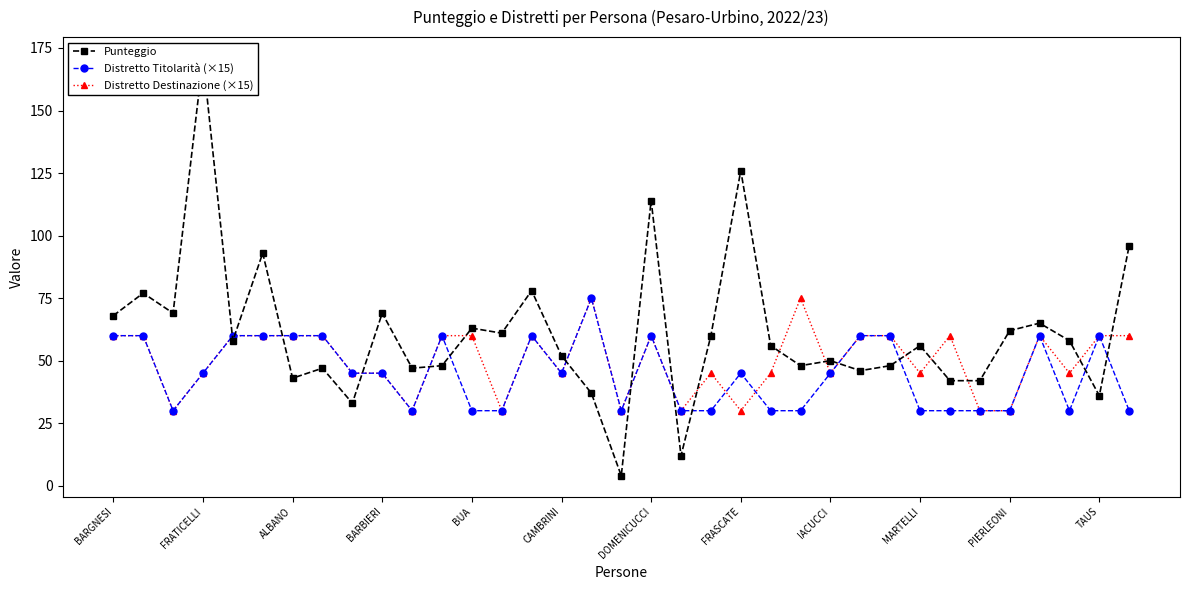

The Distretto Destinazione (×15) series shows 40 at 13. True or false?

False